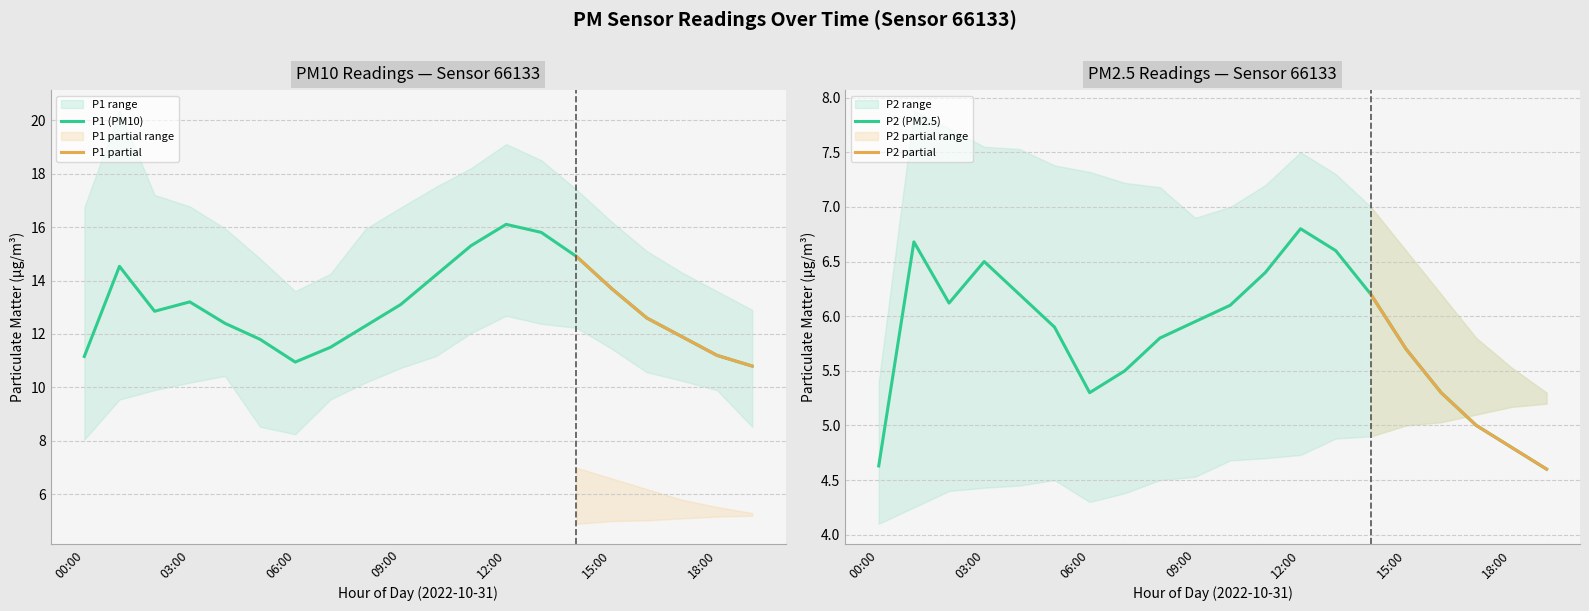

What is the smallest value displayed?

4.1